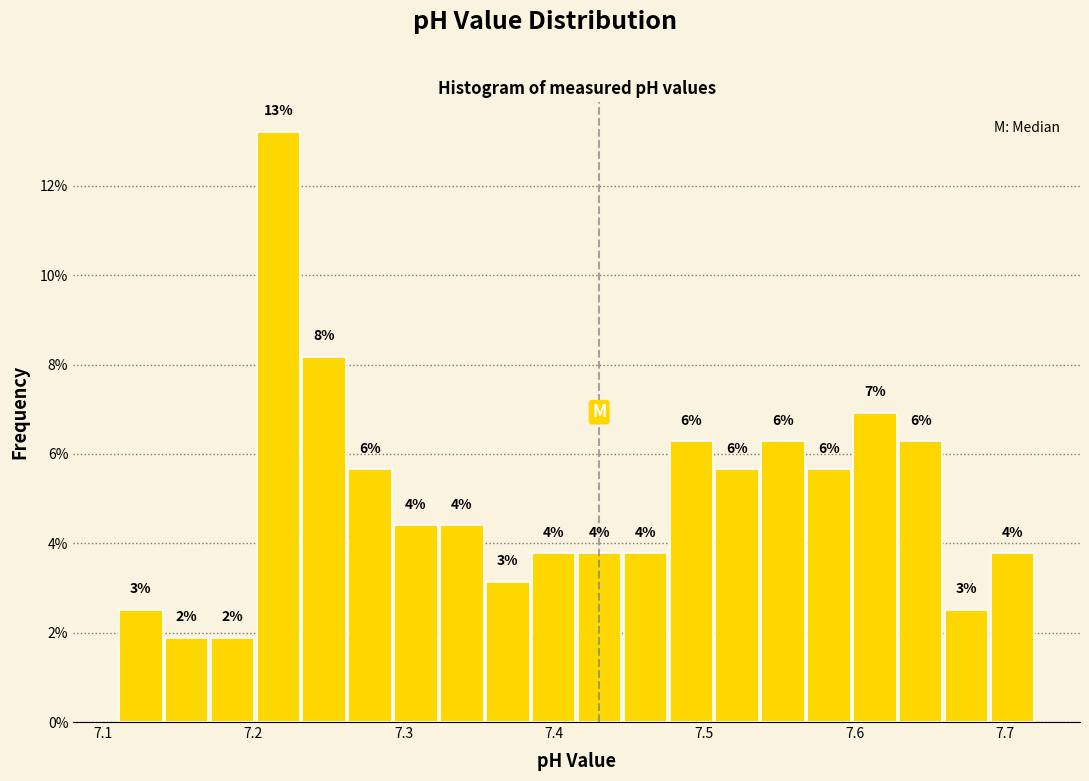

Around what value on the x-axis is the tallest bar? Give the approximate position of its centre, as read against the axis.

7.22